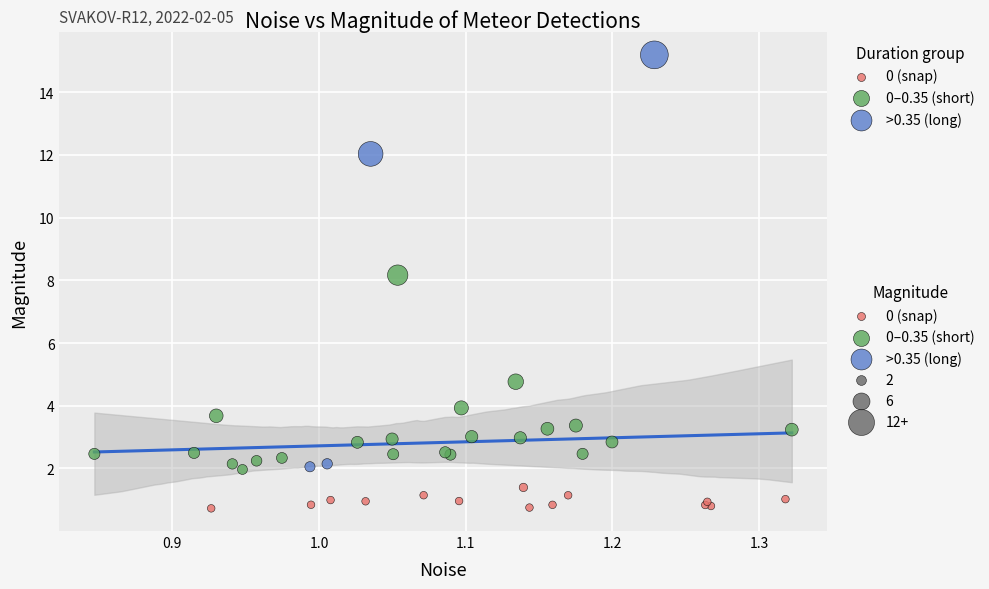

Which series contains the lowest Y value?

0 (snap)